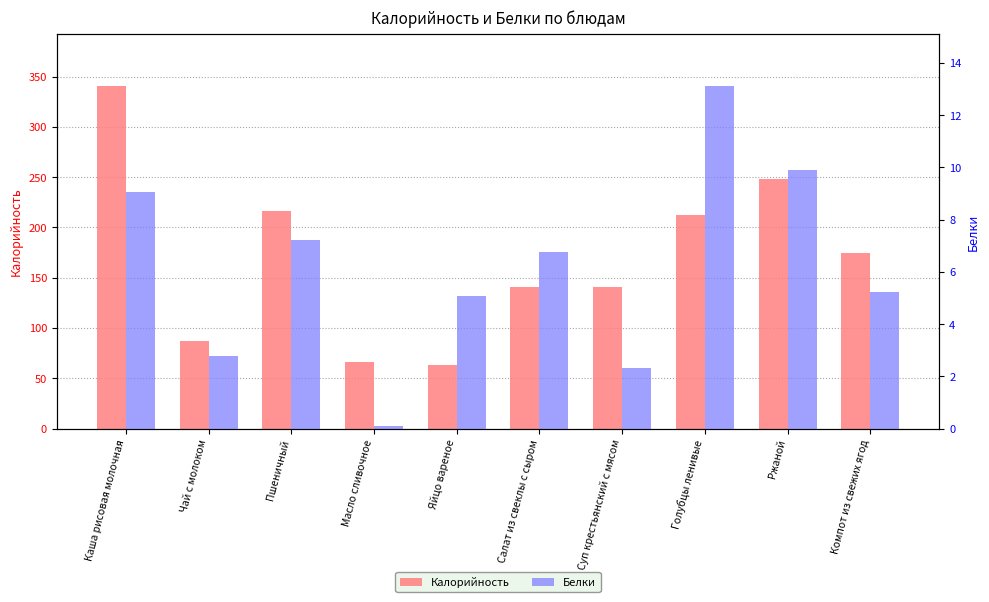

Which series has the largest total across all categories?

Калорийность